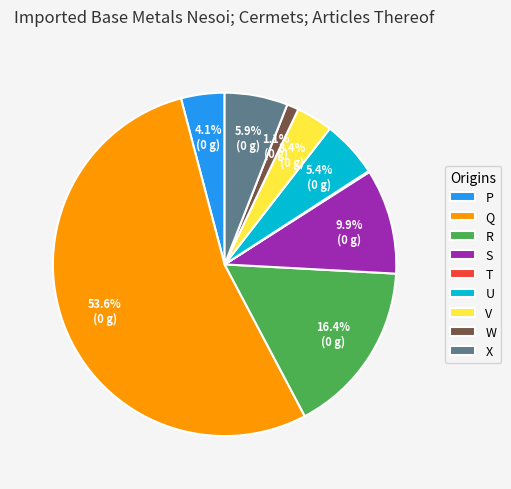

Does Q account for over 50% of the chart?

Yes